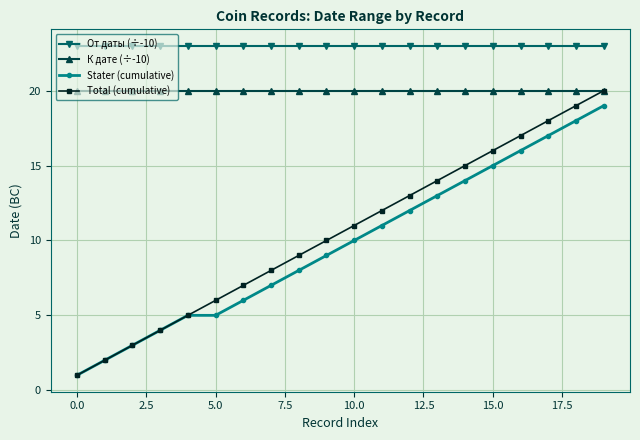

What is the difference between the maximum and minimum values in the Stater (cumulative) series?

18